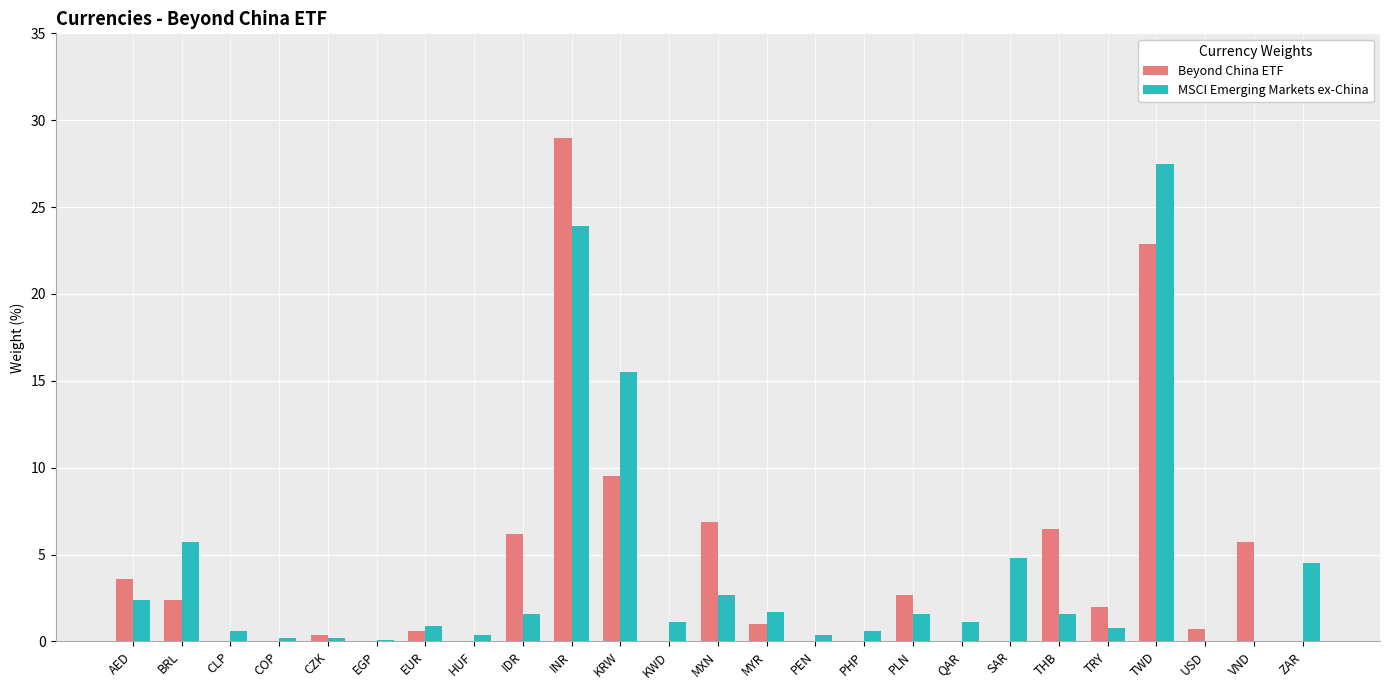

Which category has the highest value across all series?

INR